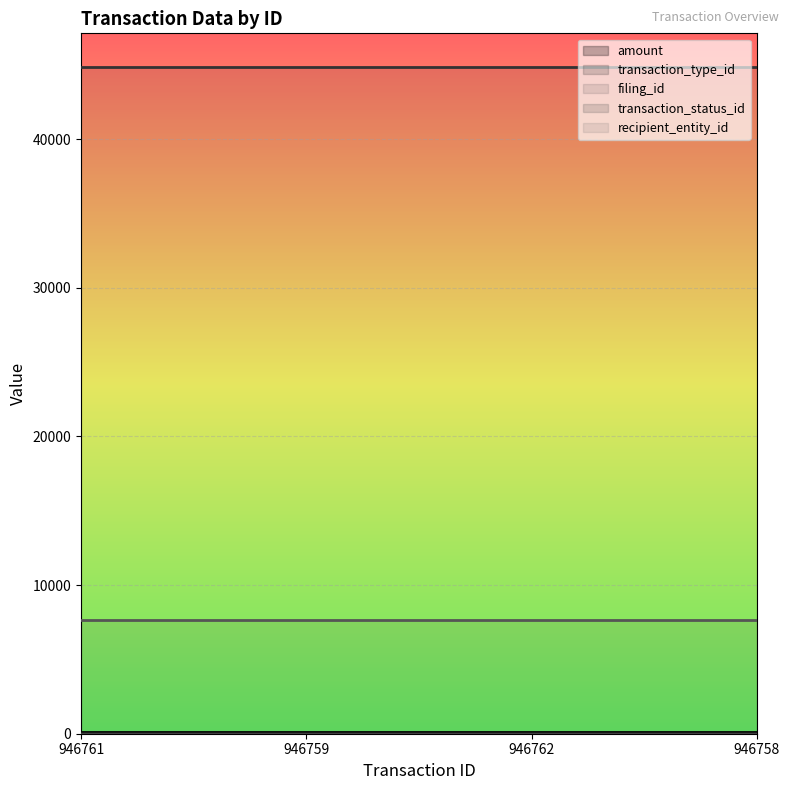

Count the number of data series in this chart.

5